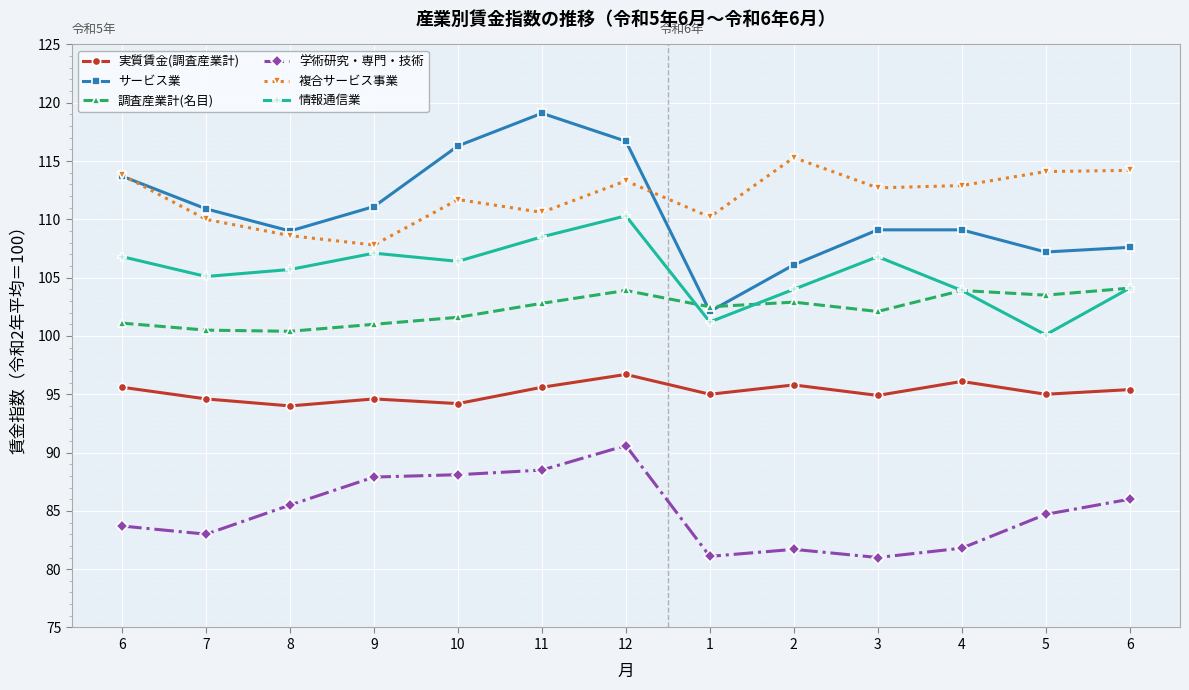

The value of サービス業 at 11 is 73.1. True or false?

False